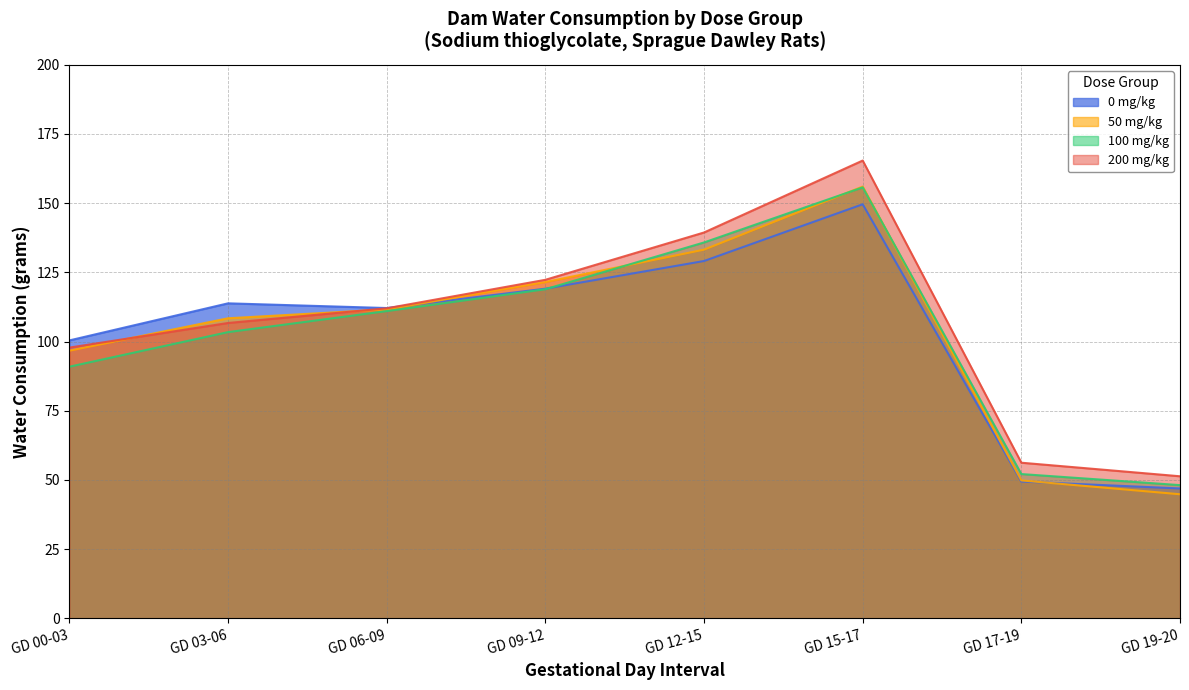

At which category does 0 mg/kg reach its first local peak?

GD 03-06